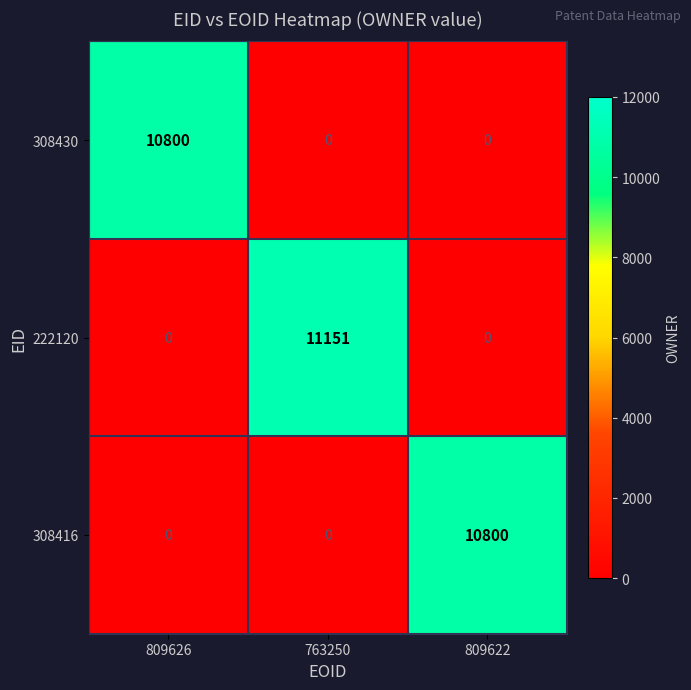

At which category does the chart reach its peak across all series?

763250